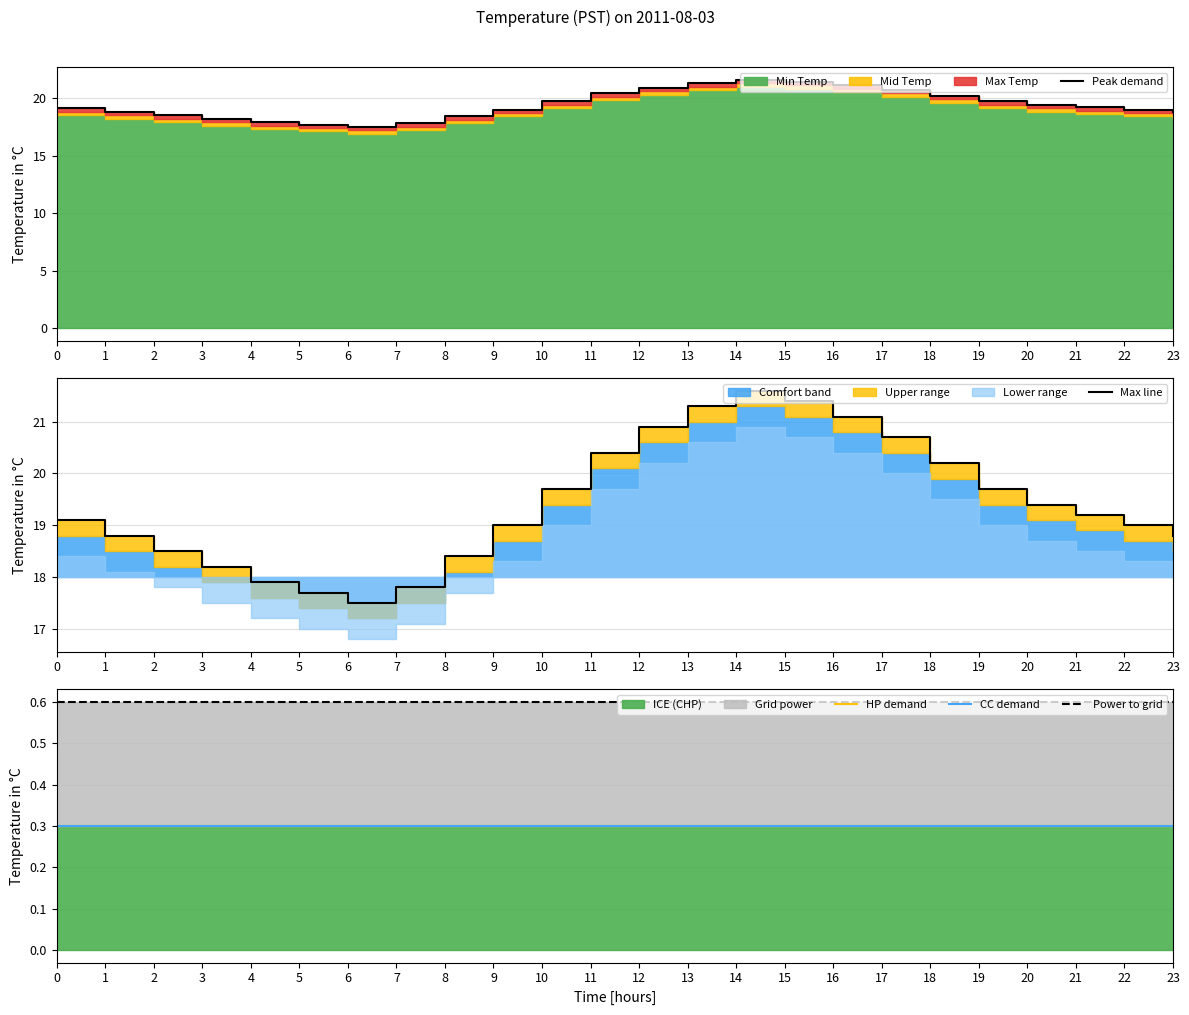

How many lines are shown in the chart?

5